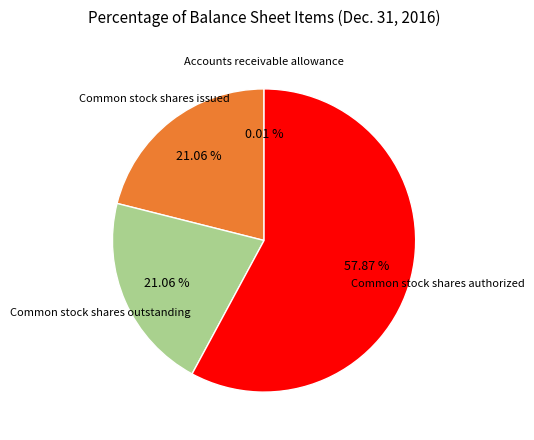

What is the majority slice?

Common stock shares authorized